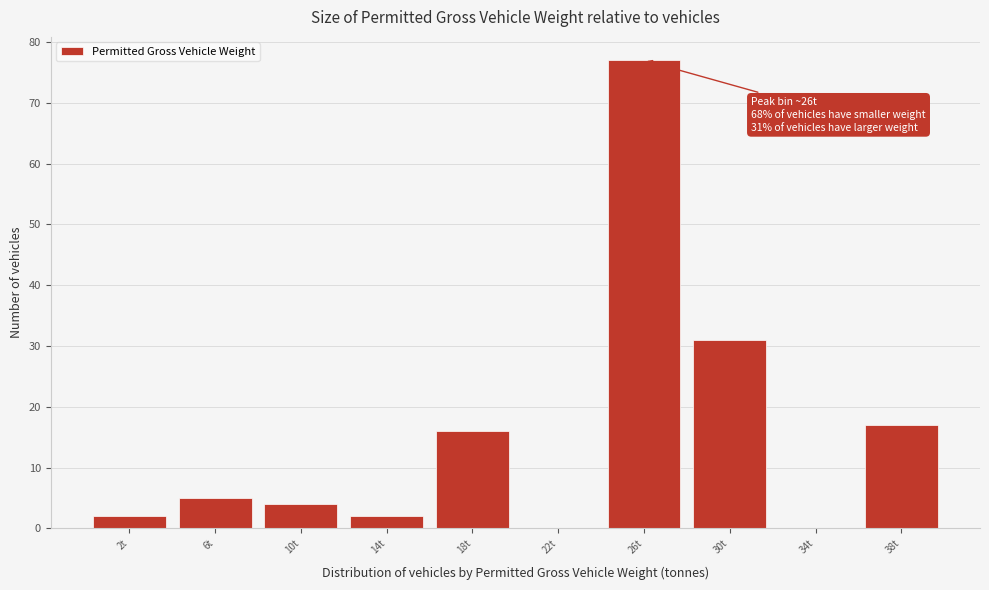

Over which range of the x-axis is the bar tallest?

24 to 28